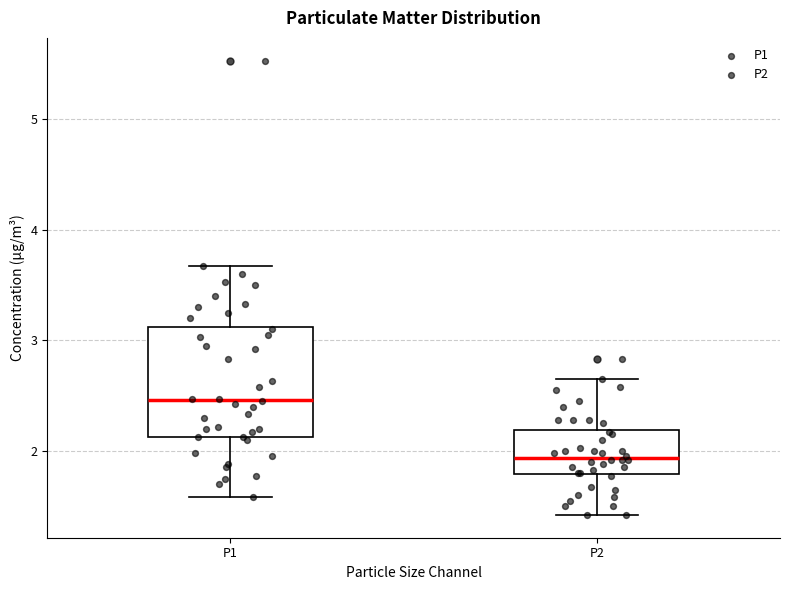

Reading left to right, transcribe this box plot: for each box, give where its median line is, the range the box spans, and where its two whiskers end, as read against the y-axis. The values are not printed on the chart, so give them approximately, as read against the axis.

P1: median 2.5, box 2.1 to 3.1, whiskers 1.6 to 3.7
P2: median 1.9, box 1.8 to 2.2, whiskers 1.4 to 2.7